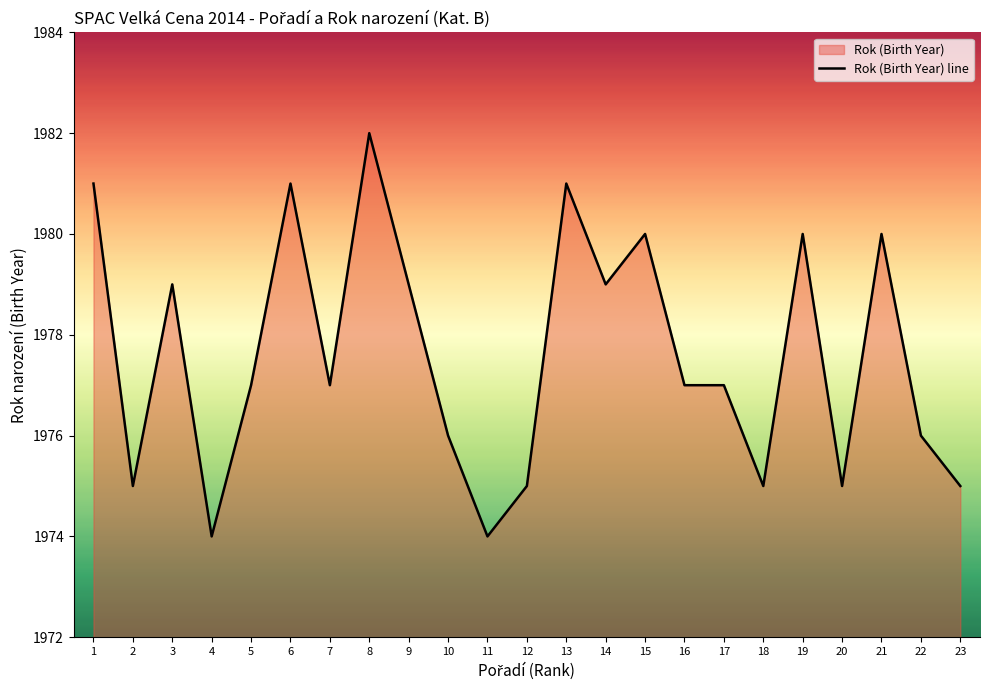

Reading left to right, transcribe all the data shown in this chart.

1981	1975	1979	1974	1977	1981	1977	1982	1979	1976	1974	1975	1981	1979	1980	1977	1977	1975	1980	1975	1980	1976	1975